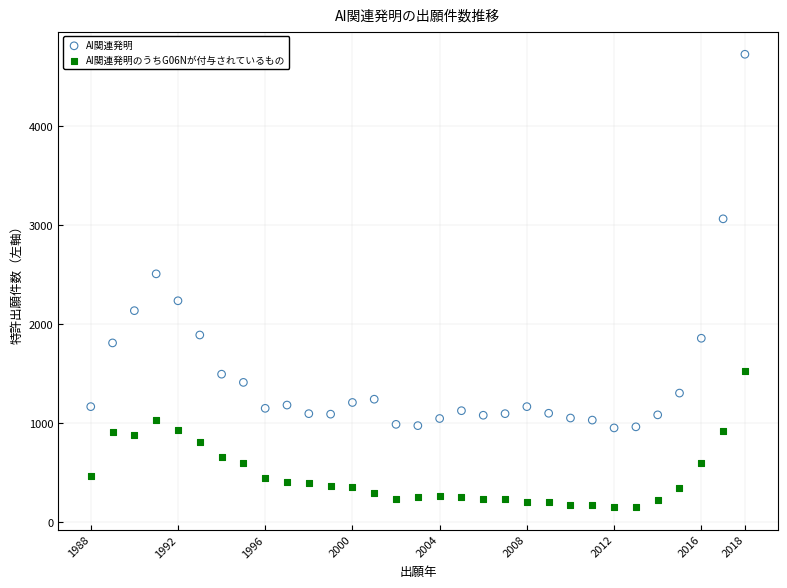

Across all data points, what is the range of Y values (max minus min)?

4578